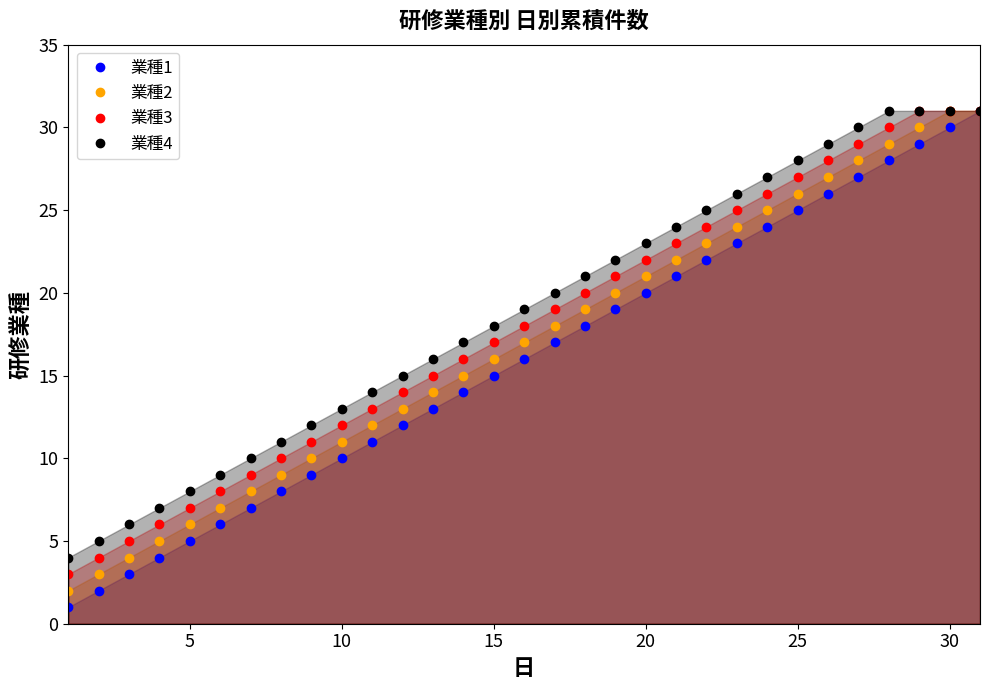

True or false: 業種1 has more than 2 interior local peaks.

False